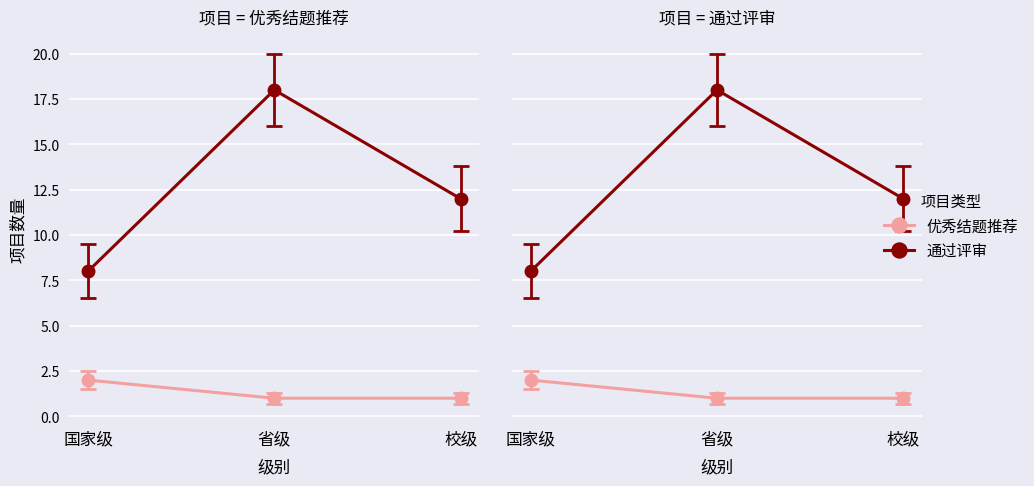

What is the approximate value of 优秀结题推荐 at 省级?

1